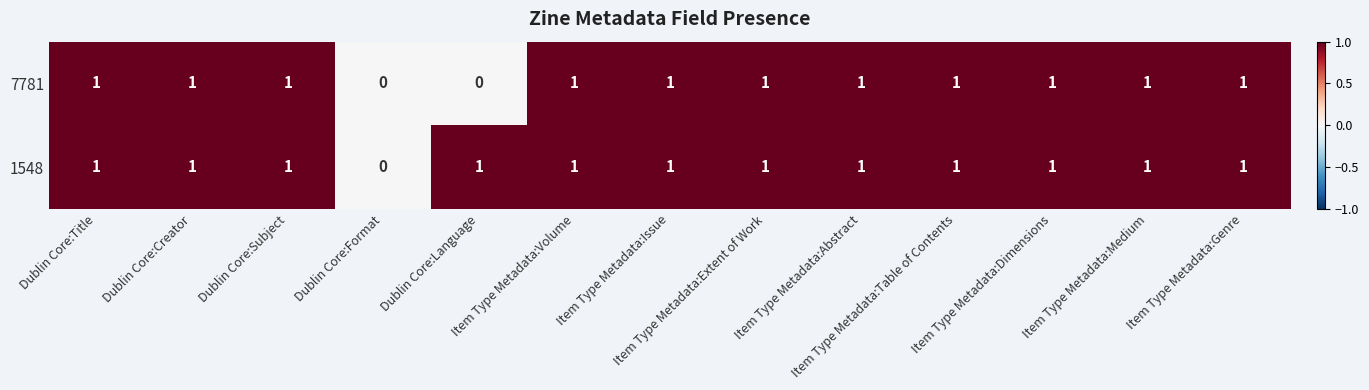

Which series has the largest total across all categories?

1548